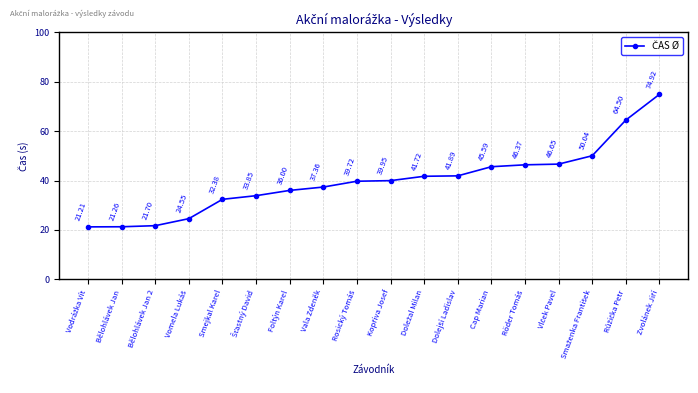

Approximately how many times larger is the value at Cap Marian compared to Smejkal Karel?

1.4